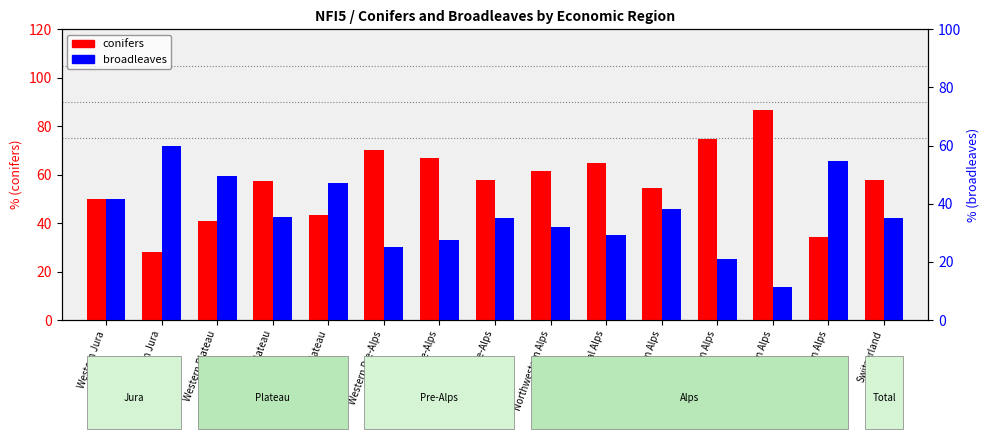

The conifers series shows 91.0 at Northeastern Alps. True or false?

False